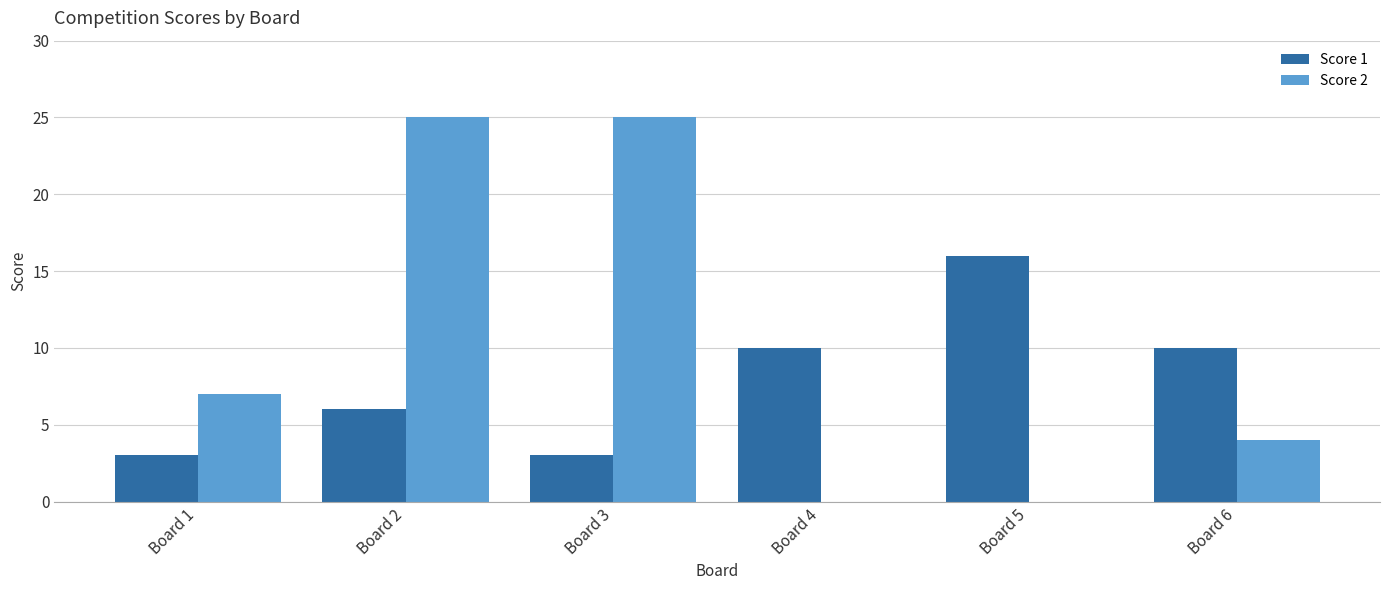

Which series changed the most between Board 3 and Board 5?

Score 2